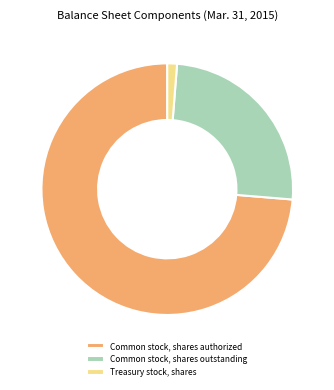

Which slice is the smallest?

Treasury stock, shares